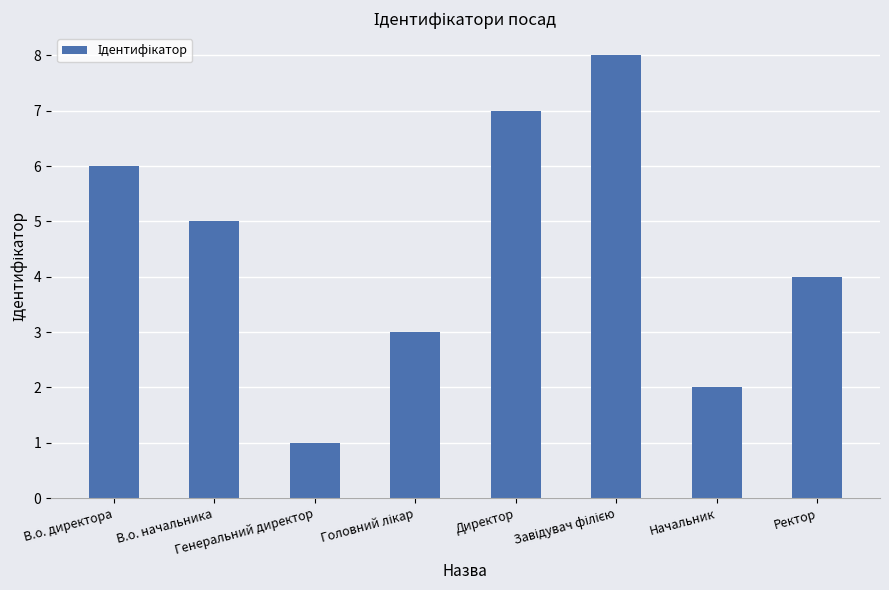

Reading left to right, list all the values displayed in this chart.

6	5	1	3	7	8	2	4